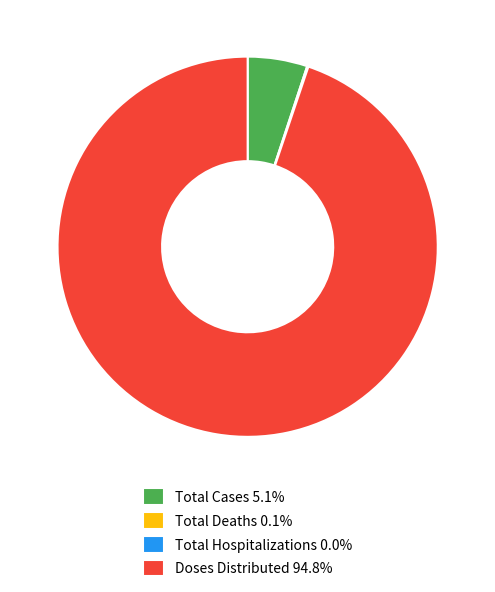

Is there a majority slice in this chart?

Yes